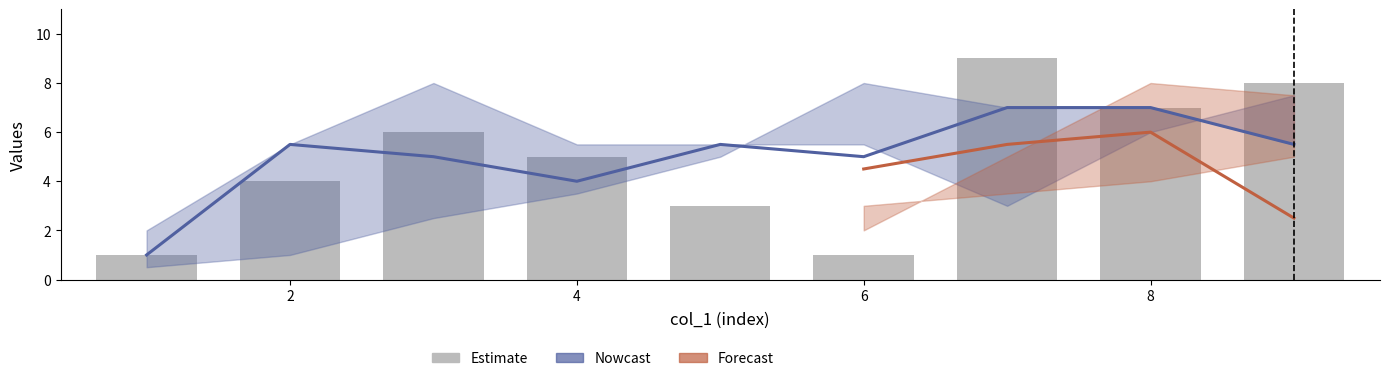

Which label corresponds to the largest value in the chart?

7